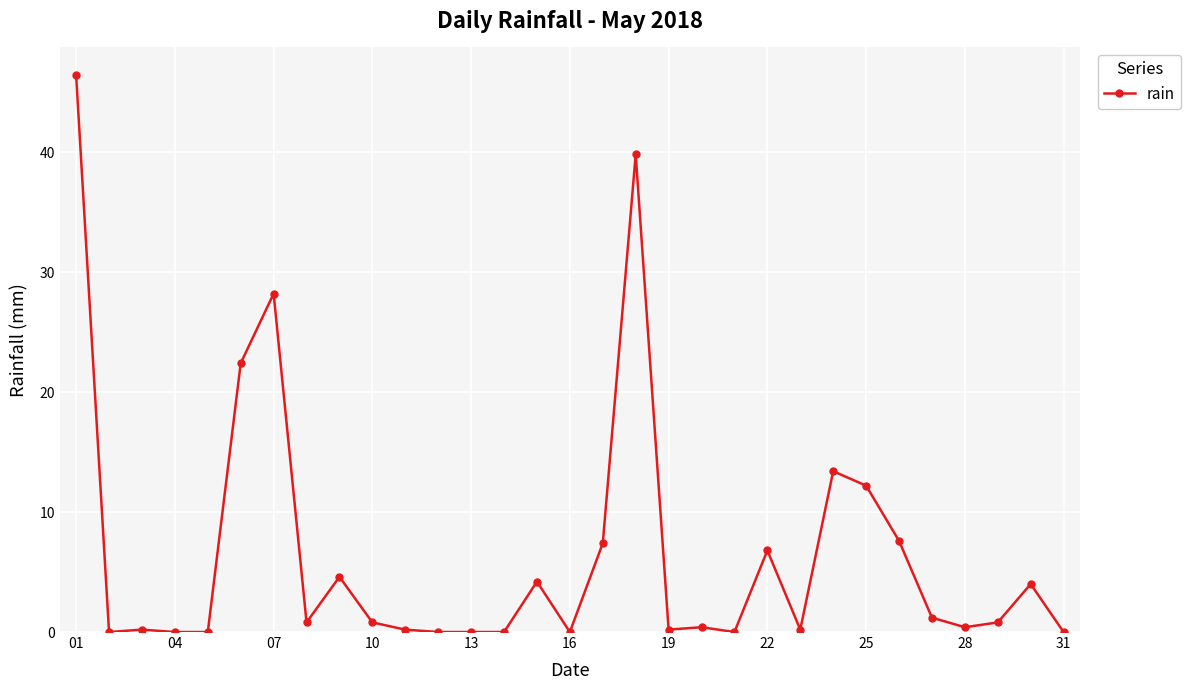

Reading left to right, list all the values displayed in this chart.

46.4	0.0	0.2	0.0	0.0	22.4	28.2	0.8	4.6	0.8	0.2	0.0	0.0	0.0	4.2	0.0	7.4	39.8	0.2	0.4	0.0	6.8	0.2	13.4	12.2	7.6	1.2	0.4	0.8	4.0	0.0